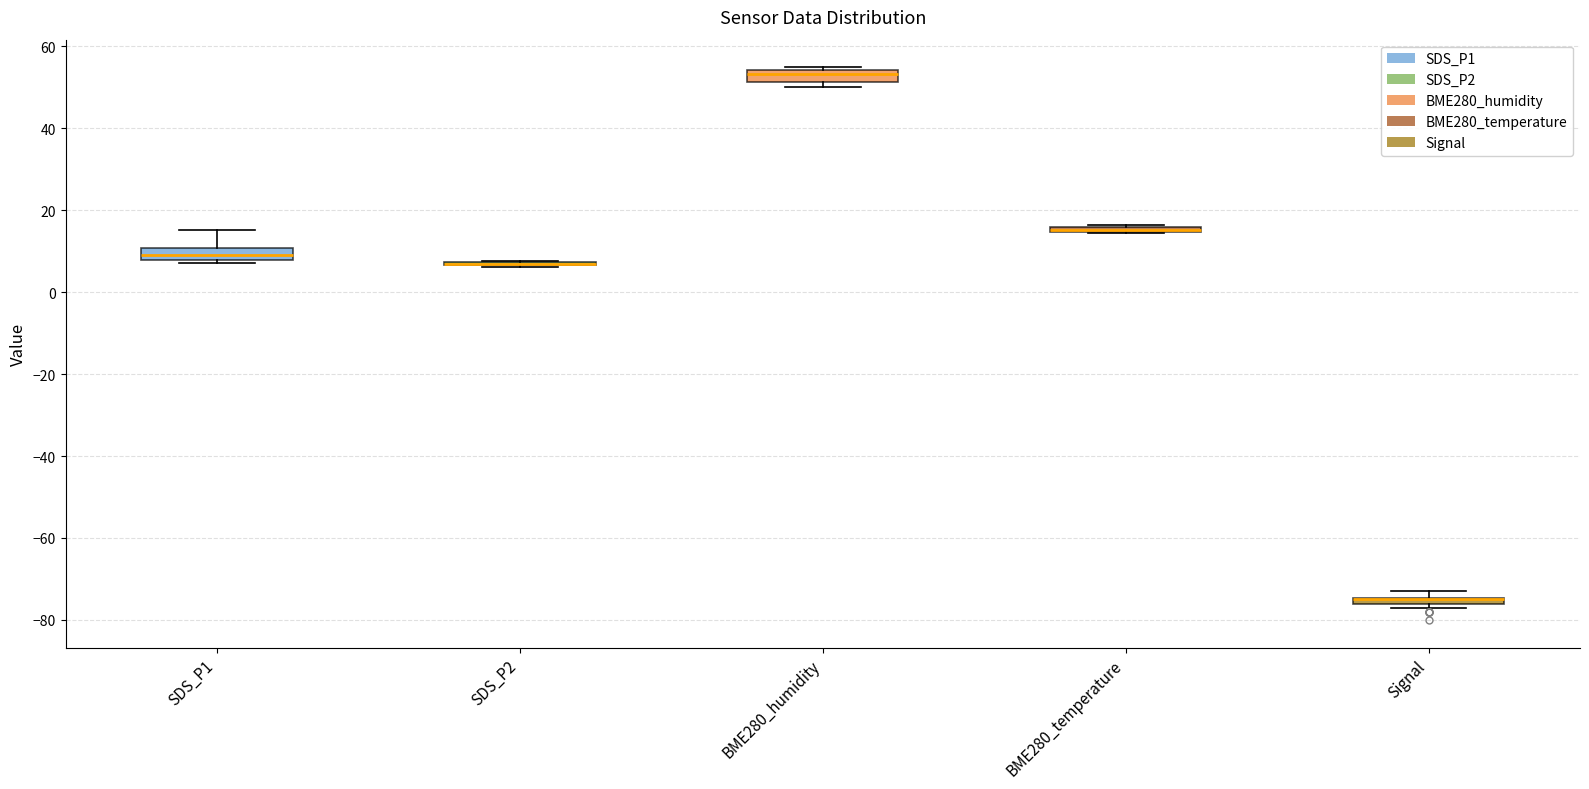

Where is the upper edge of the box for BME280_temperature on the y-axis? The values are not printed on the chart, so give them approximately, as read against the axis.

16